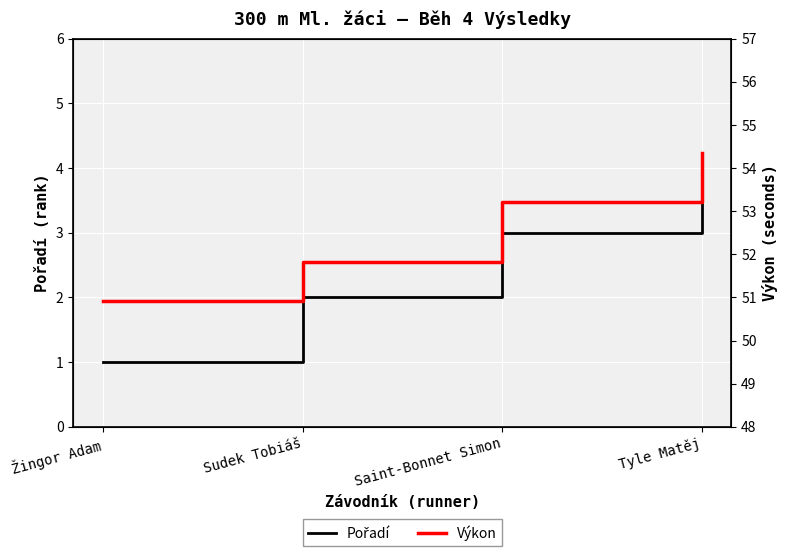

How many lines are shown in the chart?

2